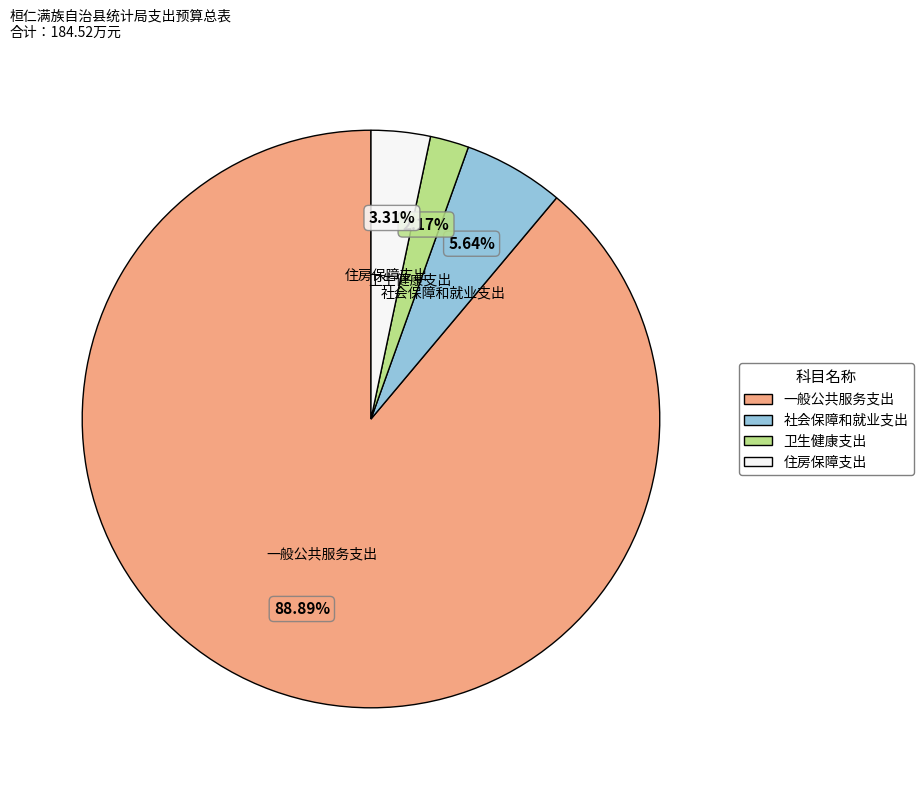

Rank the categories by value from lowest to highest.

卫生健康支出, 住房保障支出, 社会保障和就业支出, 一般公共服务支出